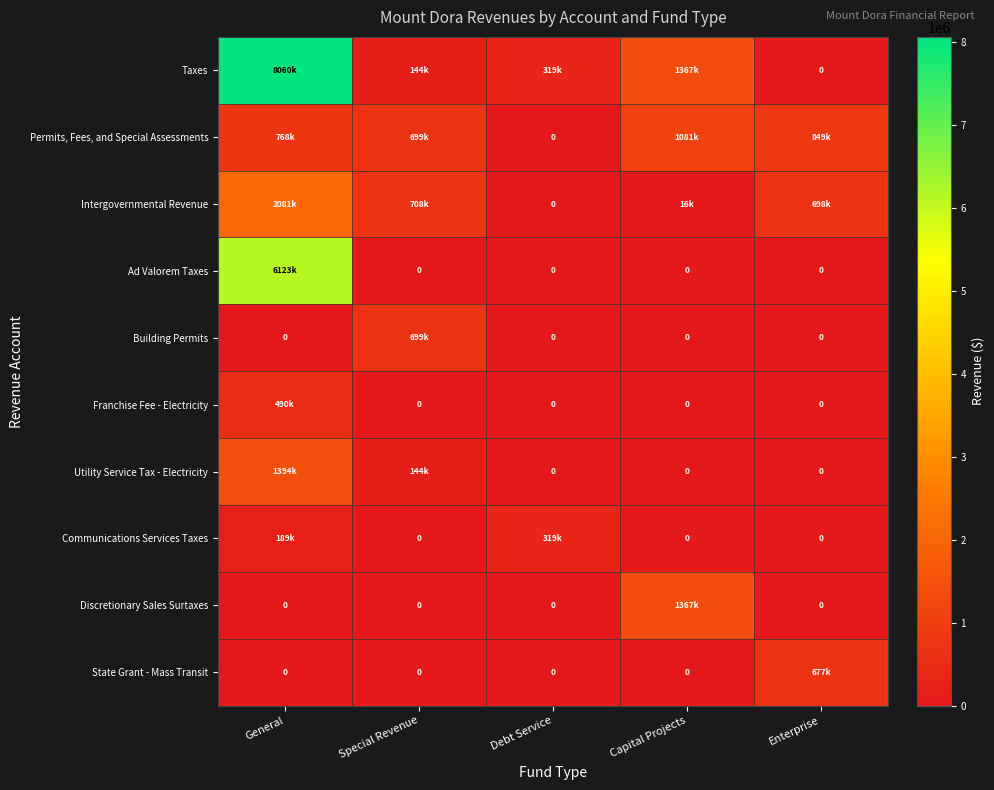

How many data points does each series have?

5